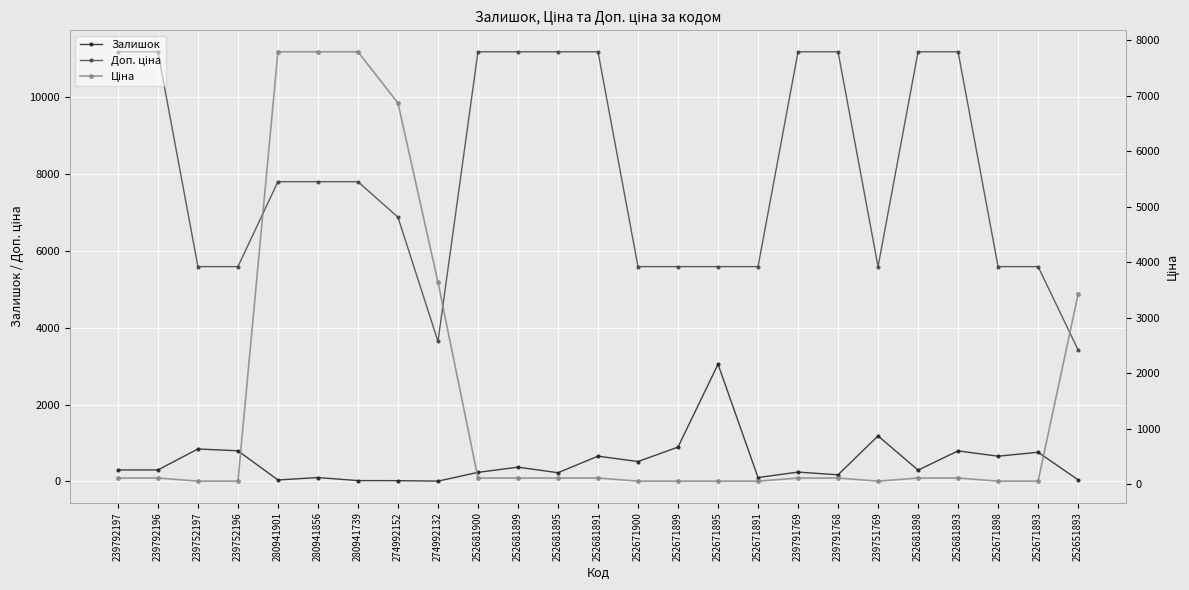

What position from the left is 252671899?

15